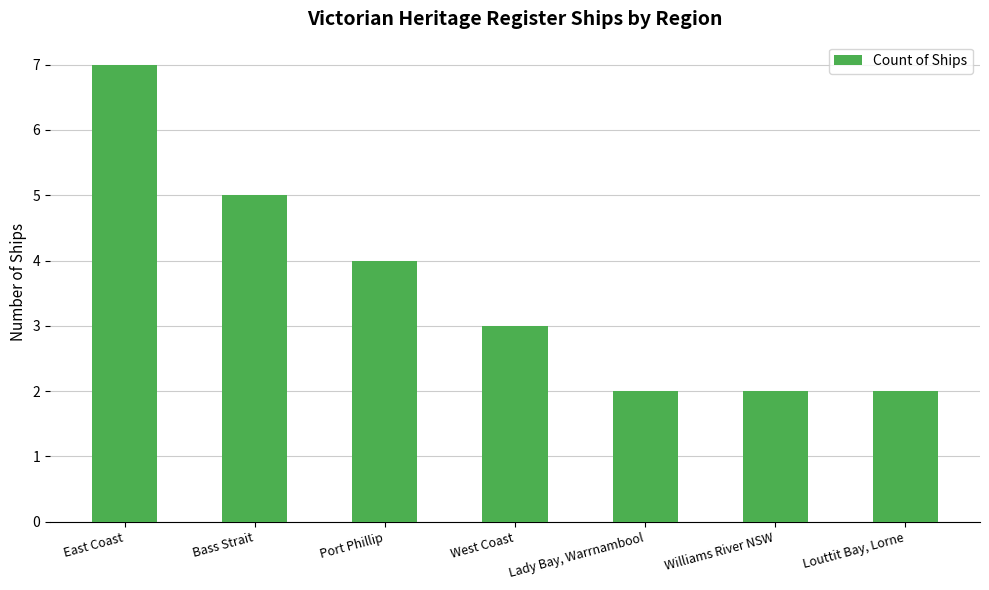

What position from the left is East Coast?

1